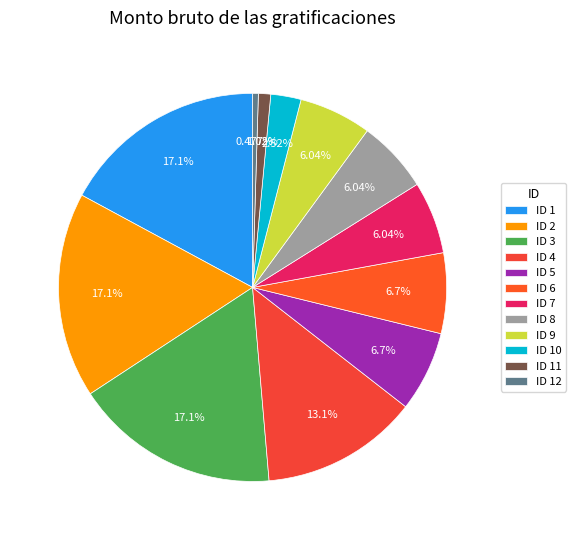

True or false: ID 11 accounts for 1% of the total.

True